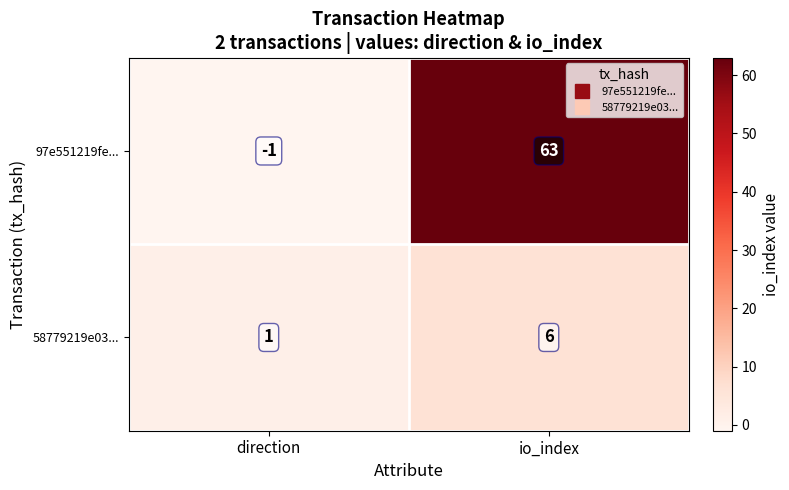

What is the sum of all 97e551219fe... values?

62